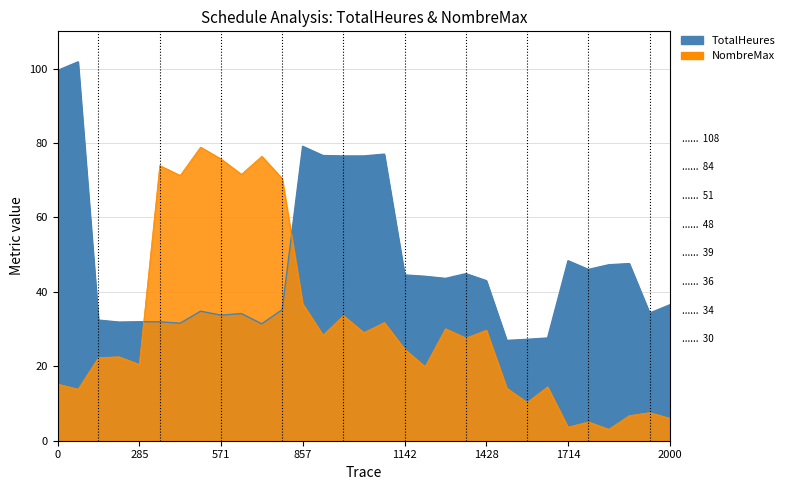

What is the lowest value of the NombreMax series?

3.1